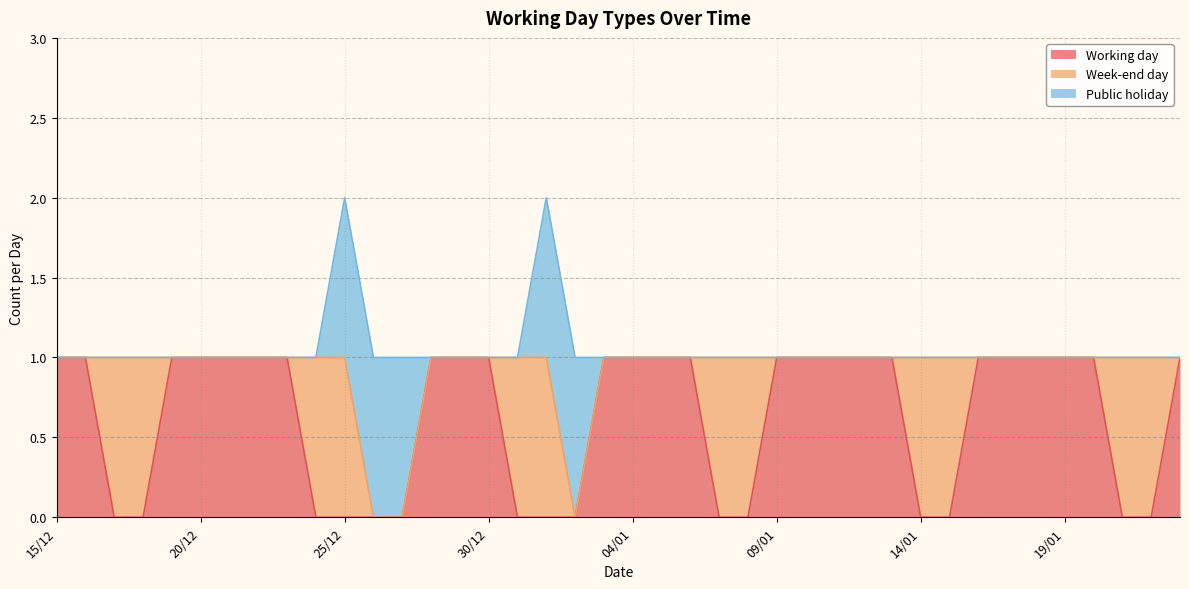

True or false: Week-end day and Public holiday cross at least once.

False